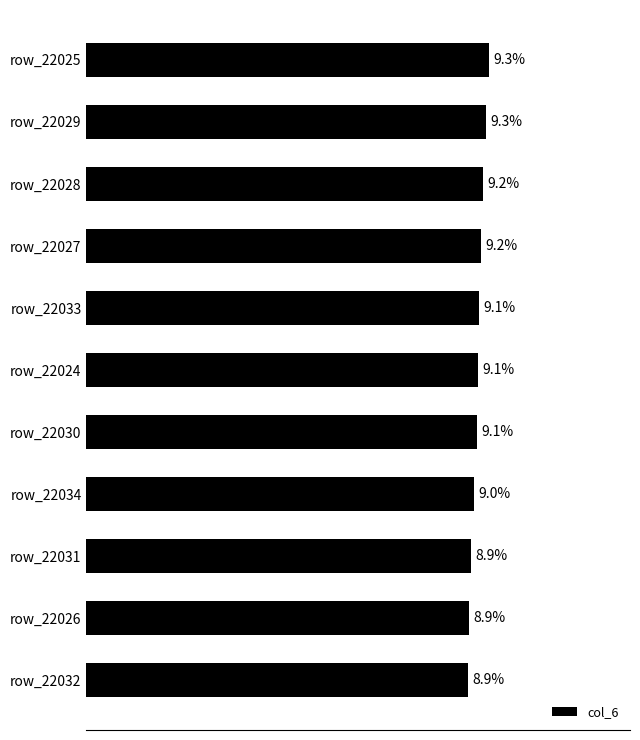

At which label is the value closest to 9?

row_22034